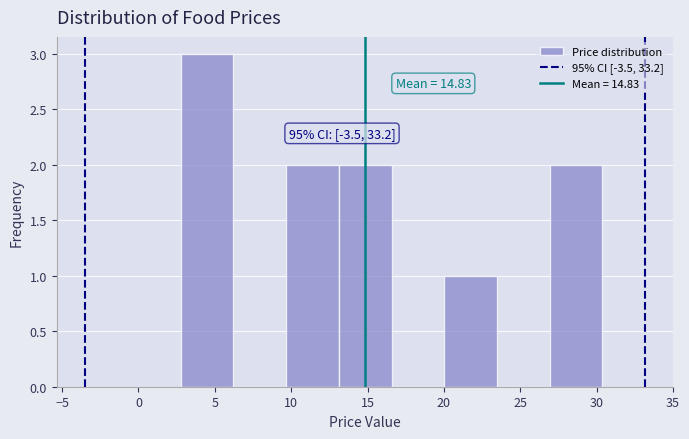

Which range on the x-axis has the tallest bar?

3.0 to 6.0